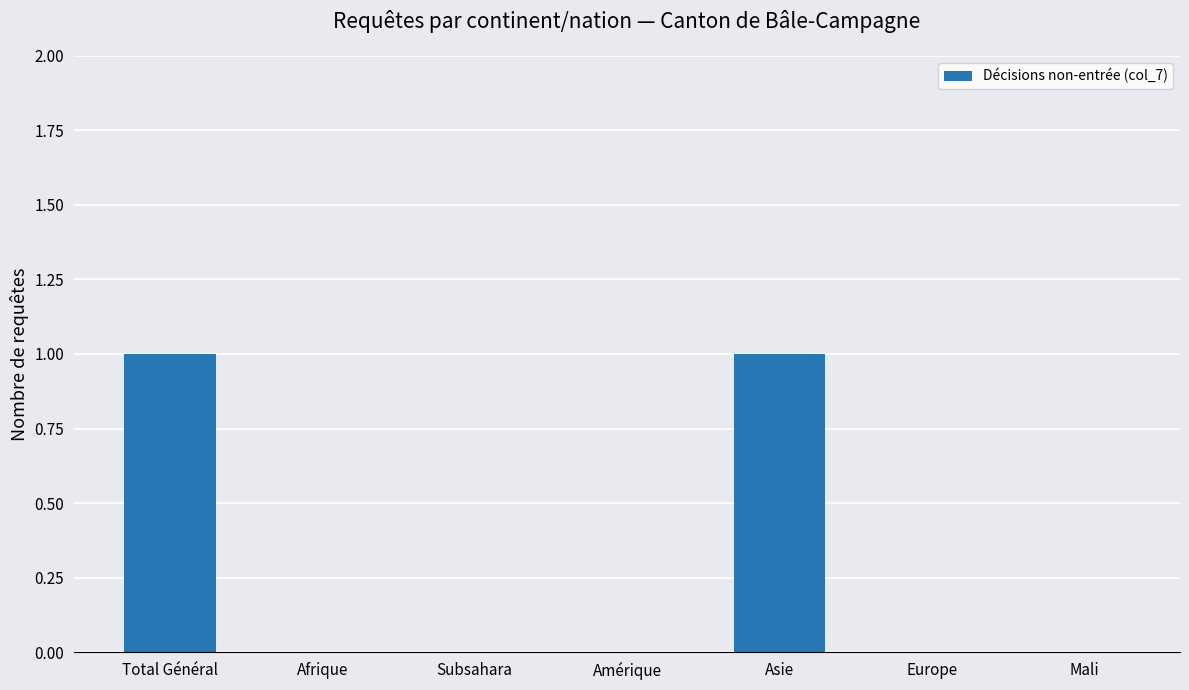

Is it true that the value at Afrique is 0?

True